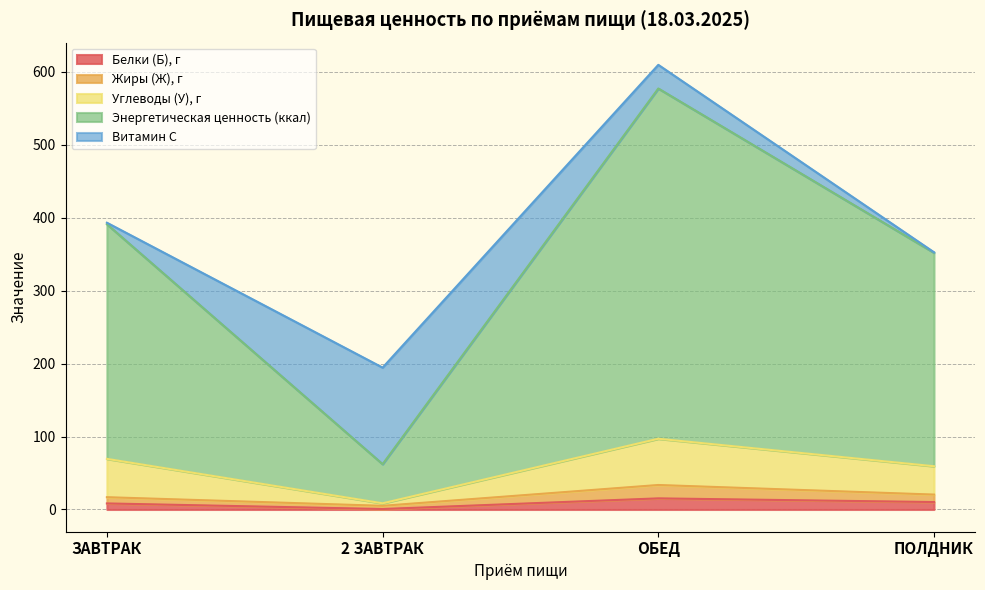

Between ОБЕД and 2 ЗАВТРАК, which is larger?

ОБЕД